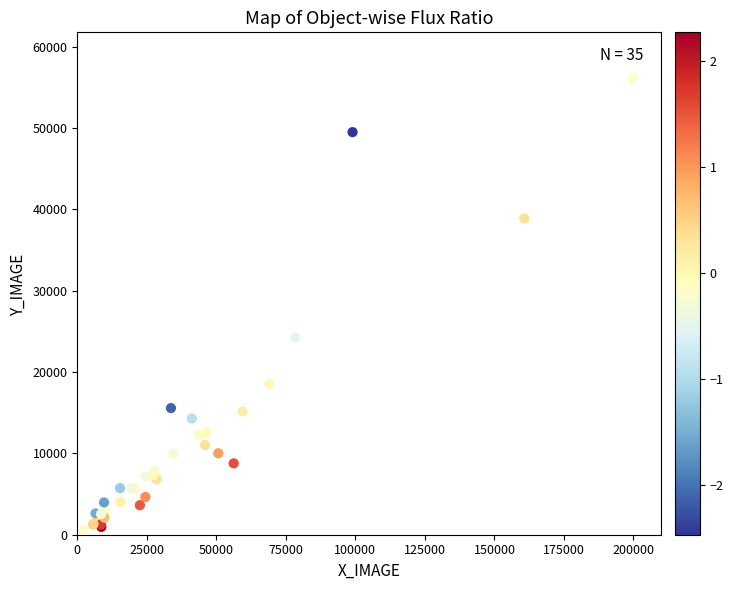

What Y value in the scatter plot is closest to 28363?

24241